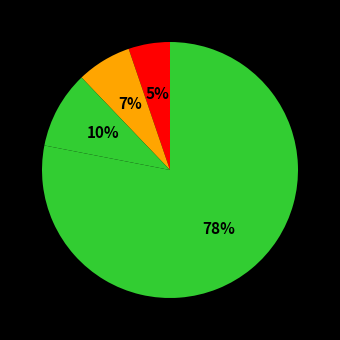

Which category has the biggest portion of the pie?

COVID-19 Supplemental CICP Administrative